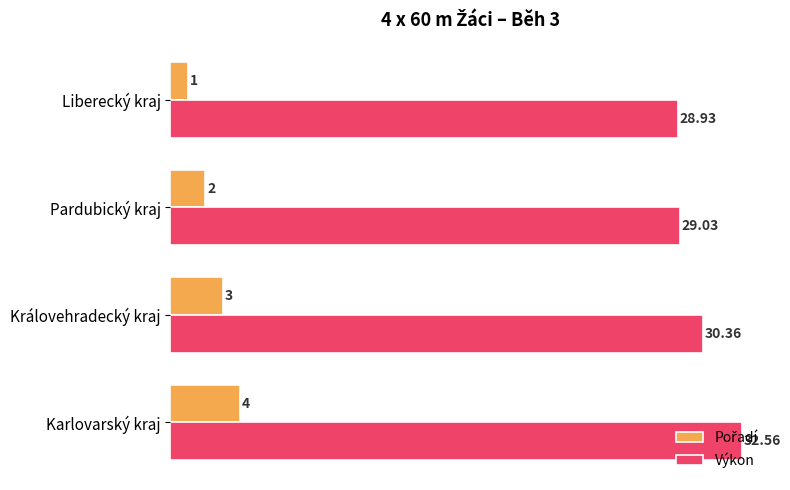

List the labels in order of Výkon value, smallest first.

Liberecký kraj, Pardubický kraj, Královehradecký kraj, Karlovarský kraj